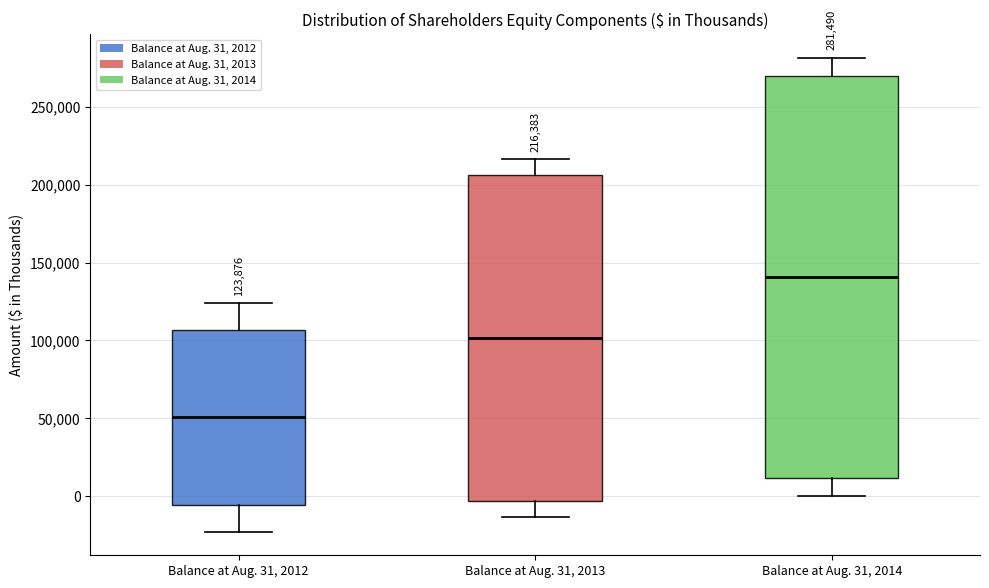

Which box has the highest median line?

Balance at Aug. 31, 2014